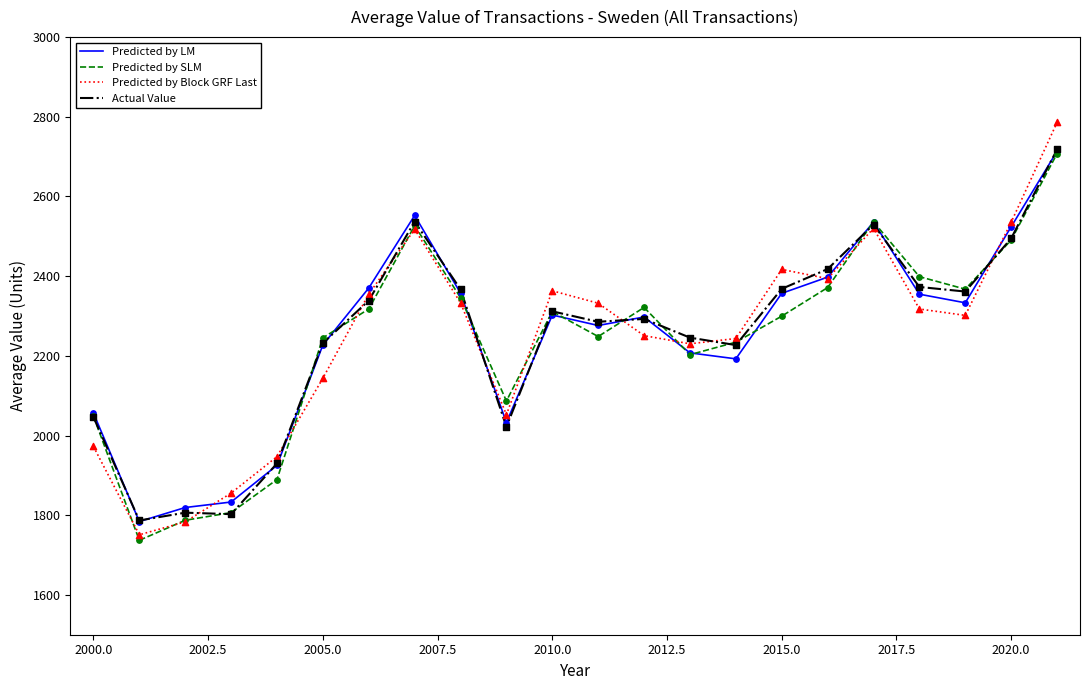

Which series has the largest range (max minus min)?

Predicted by Block GRF Last